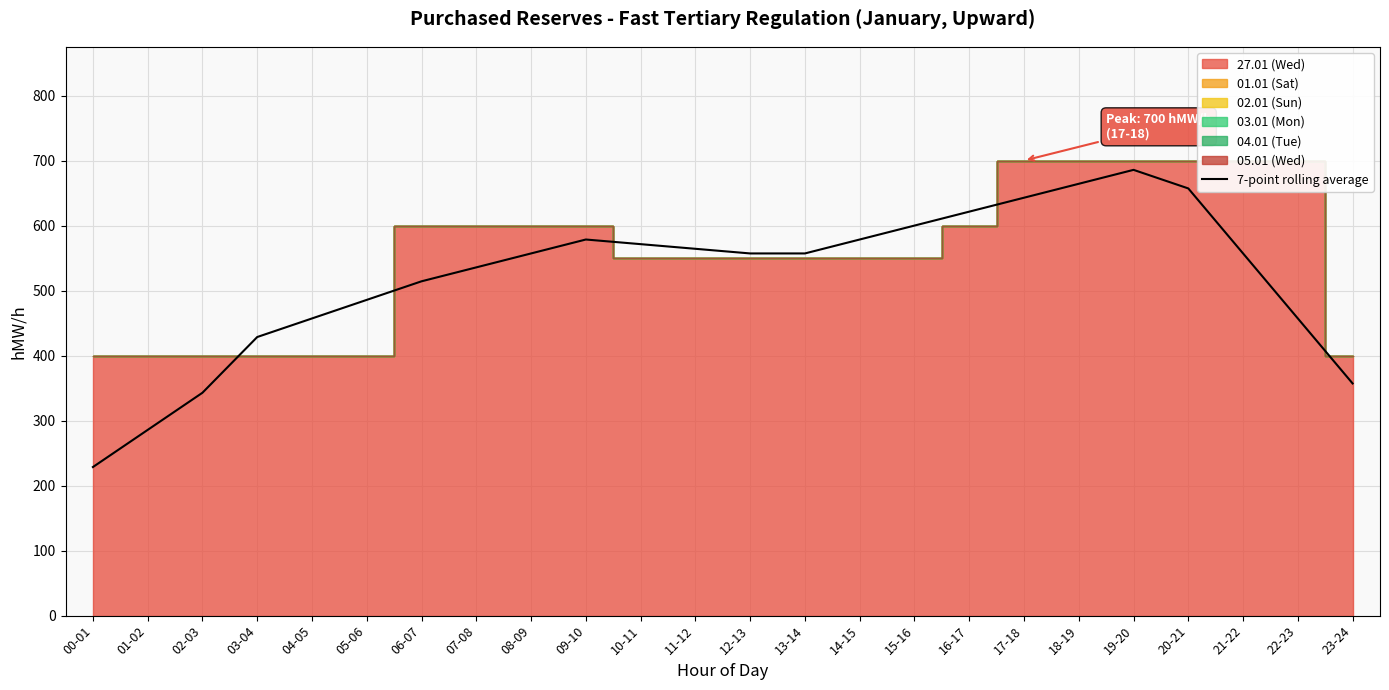

Is it true that the value at 01-02 is 285.7?

True